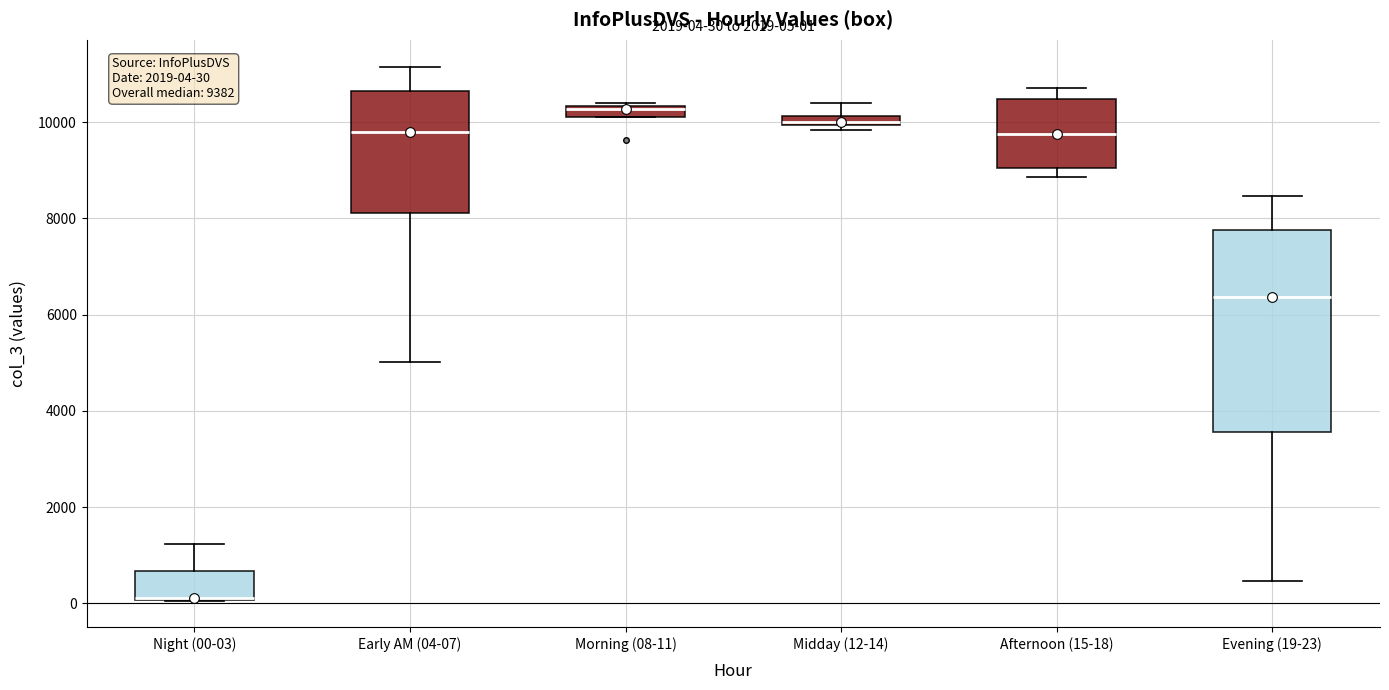

Comparing the boxes themselves (not the whiskers), which one is the tallest?

Evening (19-23)